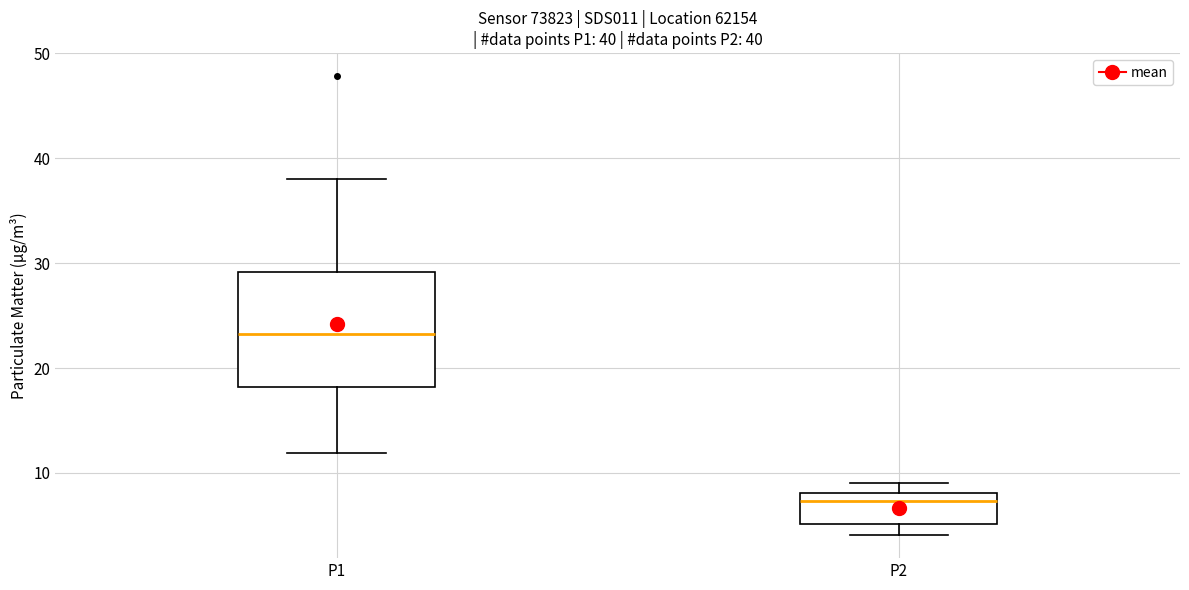

Which box has the highest median line?

P1